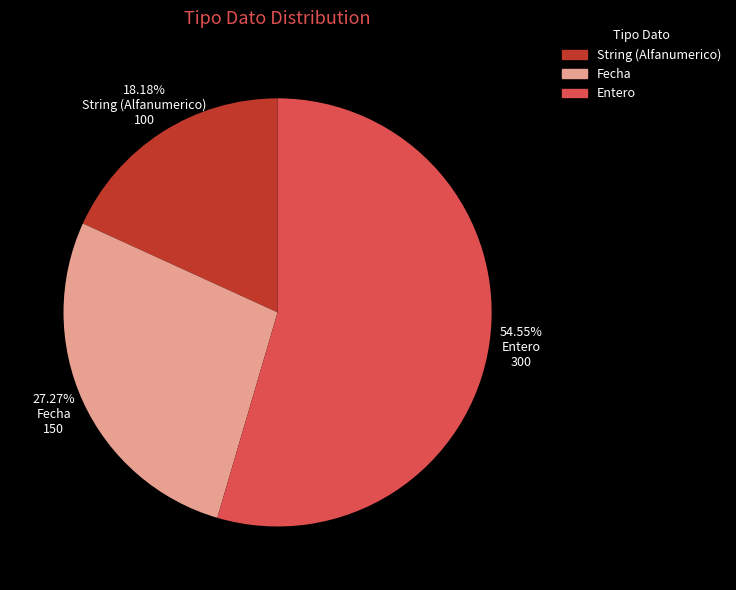

What is the largest slice in the pie chart?

Entero